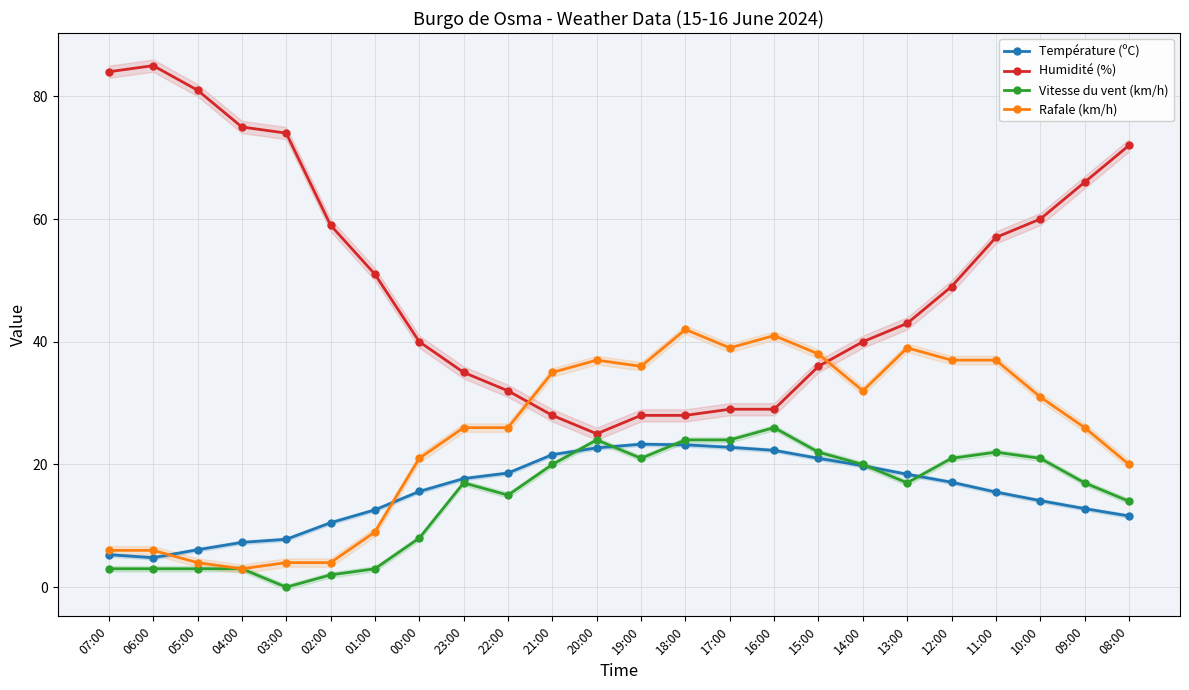

The value of Vitesse du vent (km/h) at 02:00 is 2.7. True or false?

False